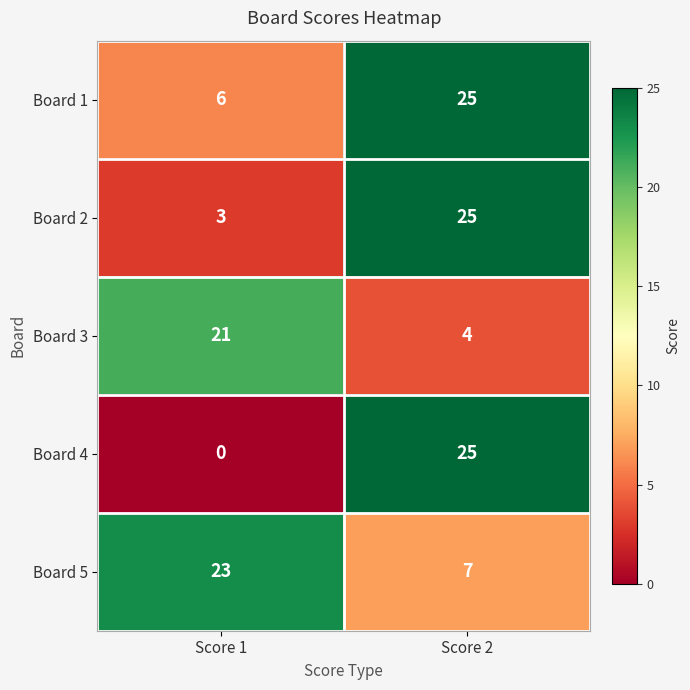

What is the greatest value displayed?

25